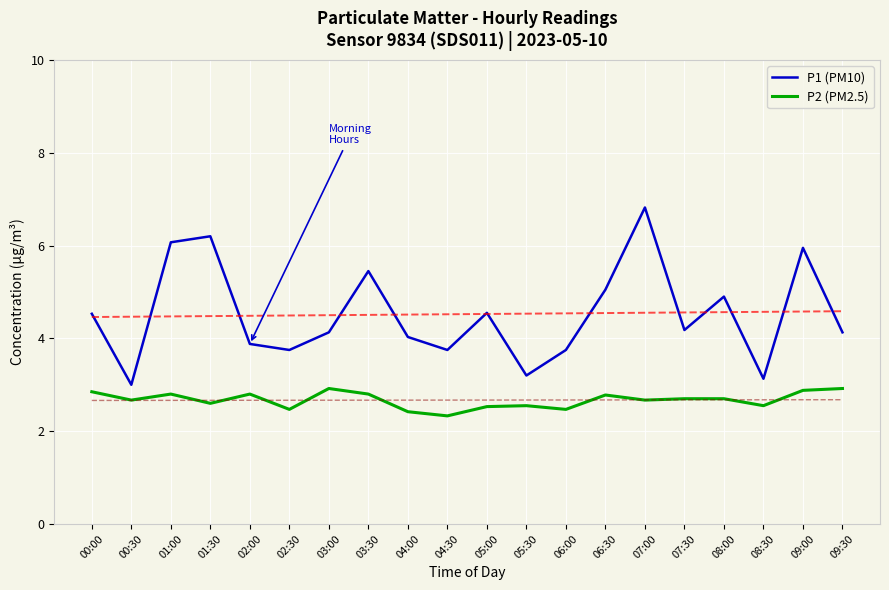

The value of P1 (PM10) at 07:30 is 7.3. True or false?

False